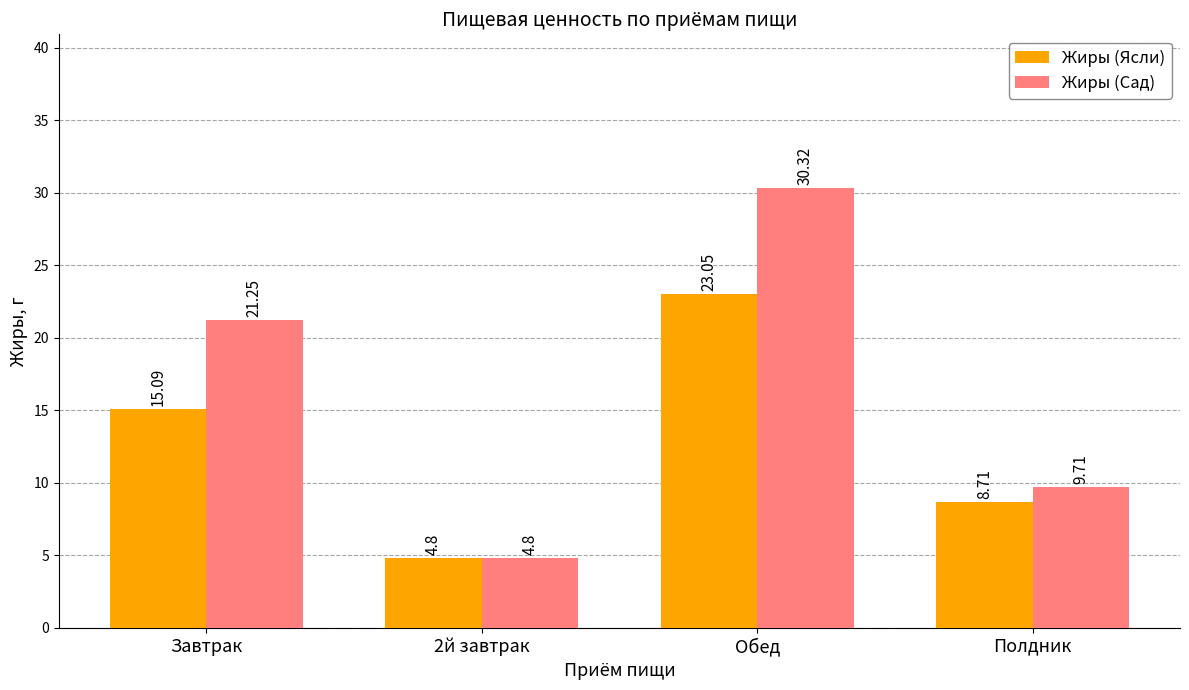

The value of Жиры (Сад) at Полдник is 9.7. True or false?

True